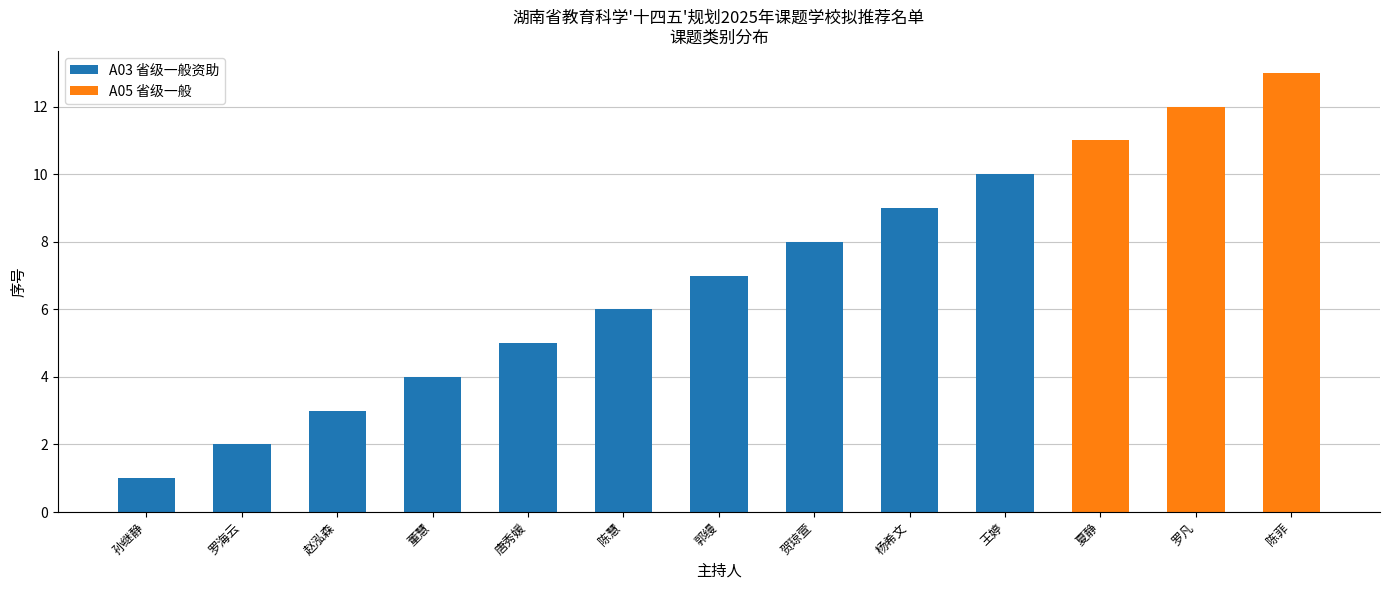

What is the total value across all series at 夏静?

11